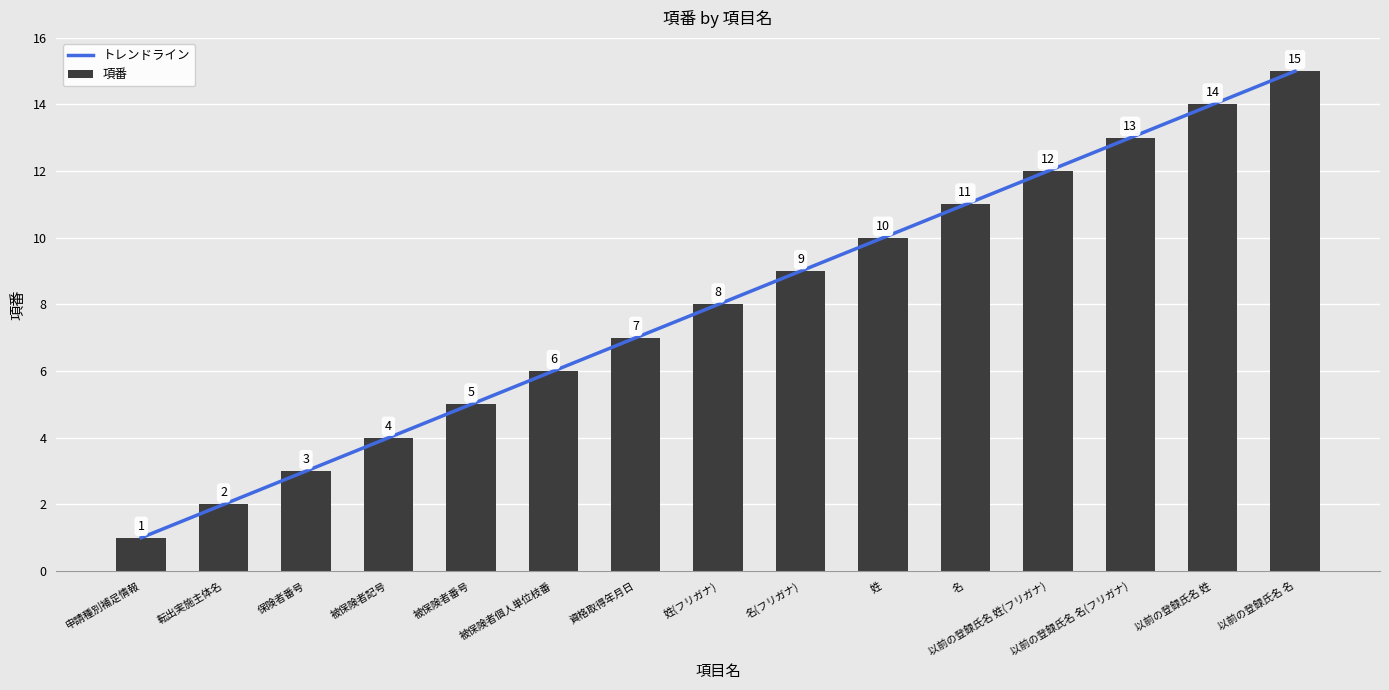

List the labels in order of value, largest first.

以前の登録氏名 名, 以前の登録氏名 姓, 以前の登録氏名 名(フリガナ), 以前の登録氏名 姓(フリガナ), 名, 姓, 名(フリガナ), 姓(フリガナ), 資格取得年月日, 被保険者個人単位枝番, 被保険者番号, 被保険者記号, 保険者番号, 転出実施主体名, 申請種別補足情報